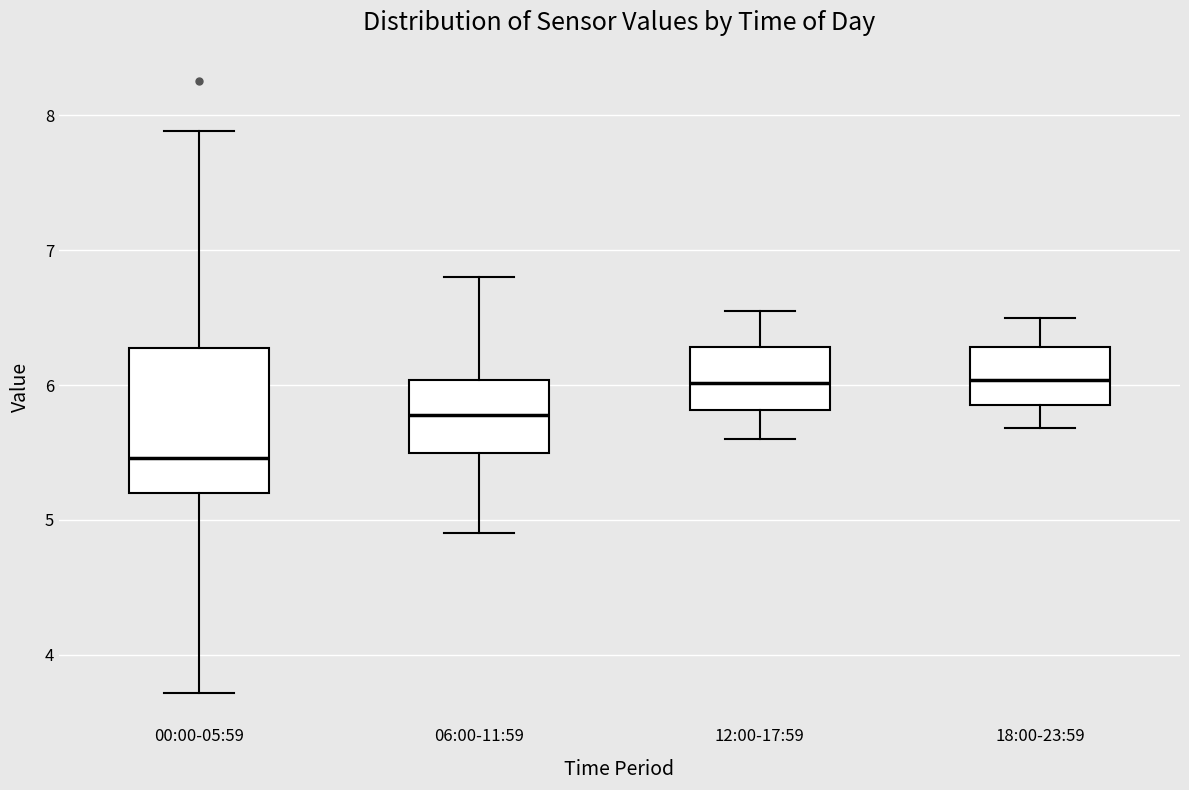

Reading left to right, transcribe this box plot: for each box, give where its median line is, the range the box spans, and where its two whiskers end, as read against the y-axis. The values are not printed on the chart, so give them approximately, as read against the axis.

00:00-05:59: median 5.5, box 5.2 to 6.3, whiskers 3.7 to 7.9
06:00-11:59: median 5.8, box 5.5 to 6.0, whiskers 4.9 to 6.8
12:00-17:59: median 6.0, box 5.8 to 6.3, whiskers 5.6 to 6.6
18:00-23:59: median 6.0, box 5.9 to 6.3, whiskers 5.7 to 6.5